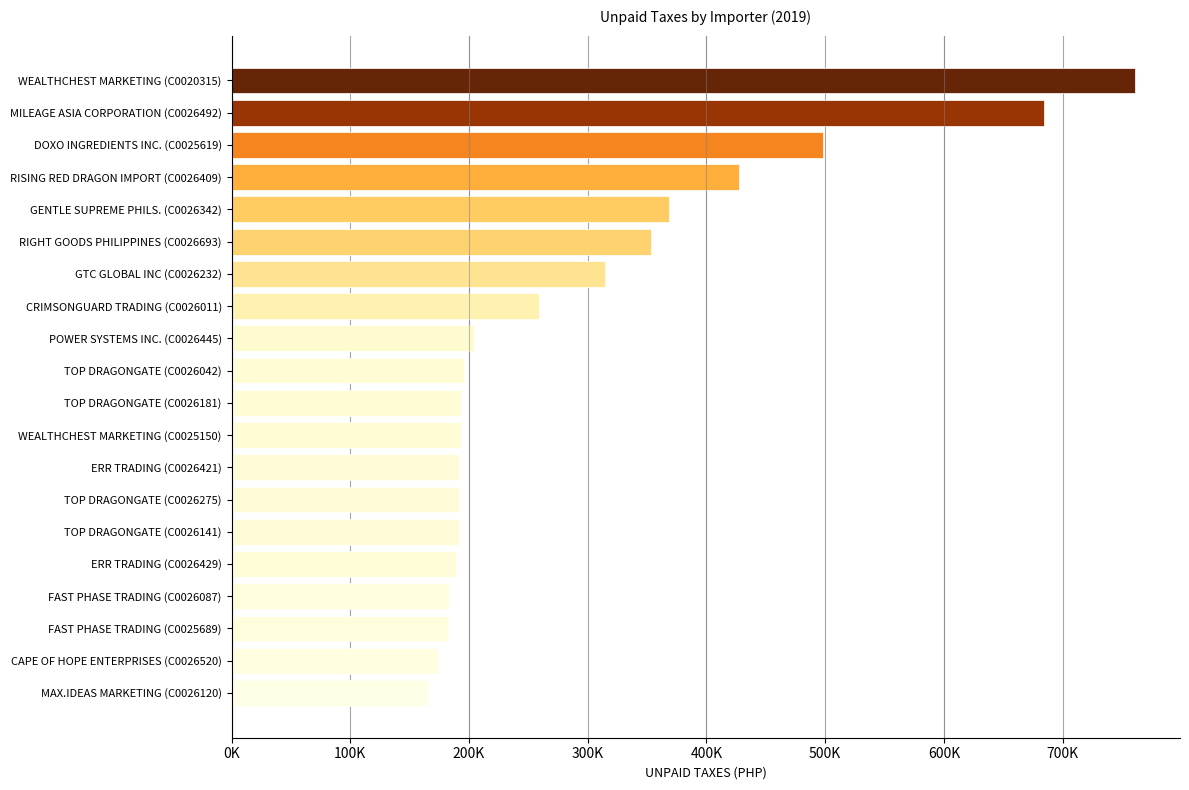

Are the bars horizontal?

Yes